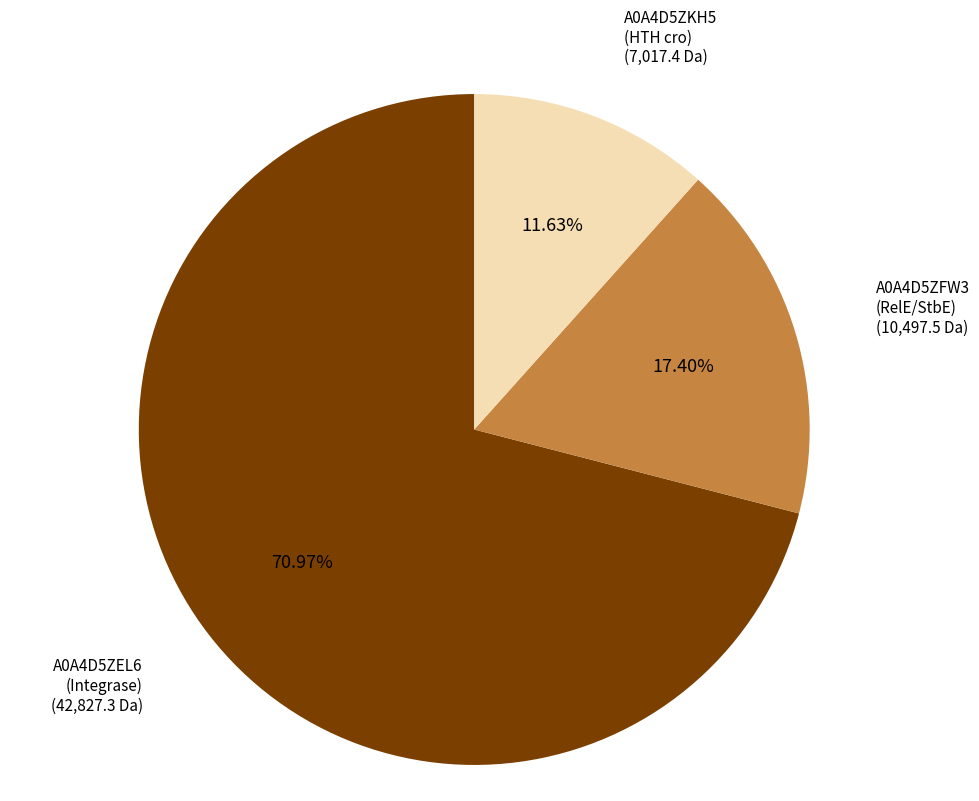

Does any single category account for the majority?

Yes